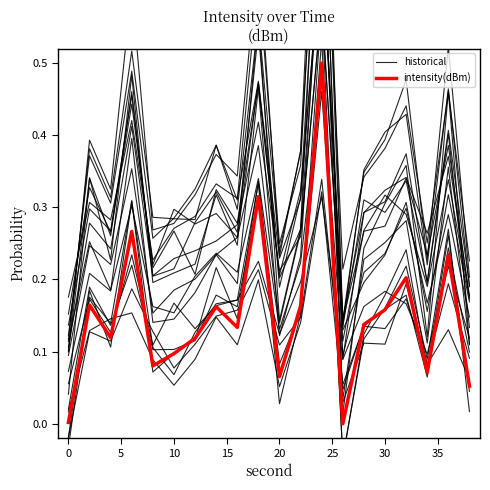

What is the value of the historical point at the 2nd from the left?

0.3